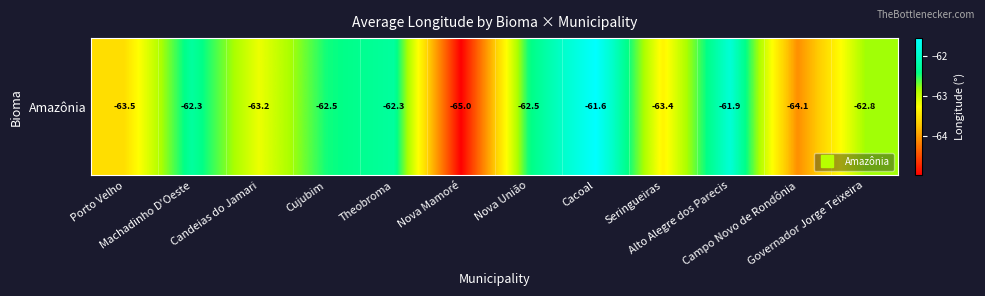

At which label is the value closest to -63?

Candeias do Jamari